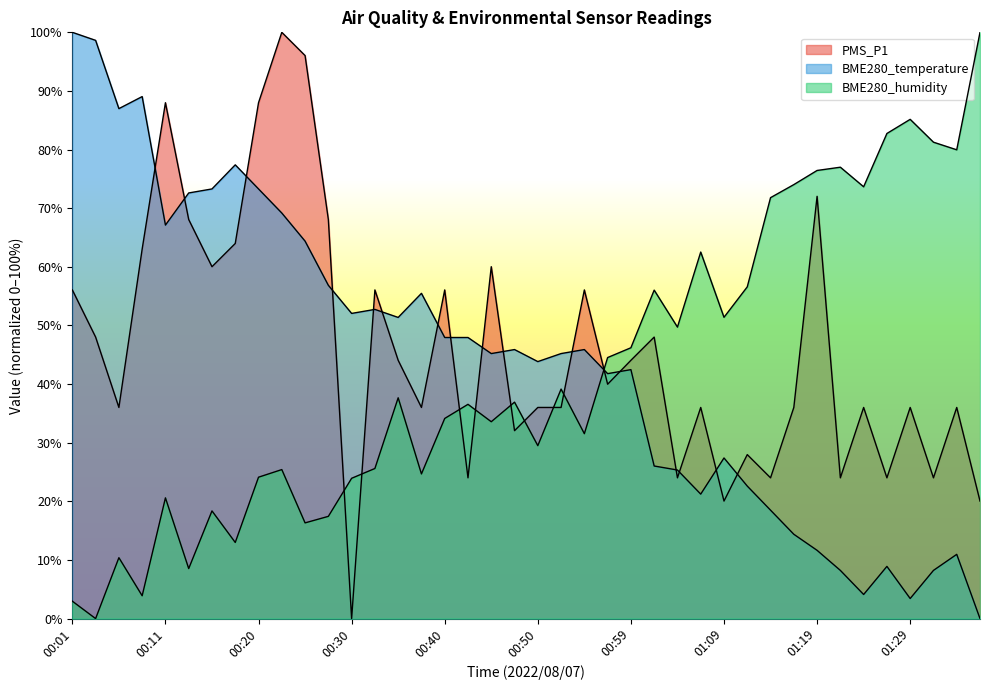

Which series changed the most between 00:30 and 00:45?

PMS_P1